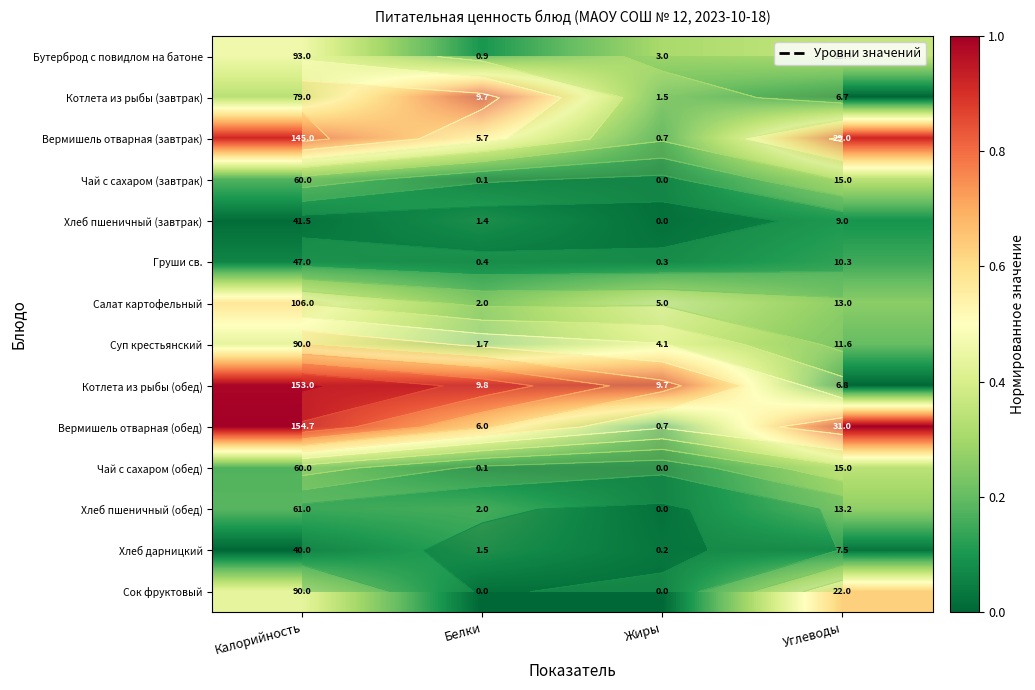

What is the minimum value for Суп крестьянский?

0.2